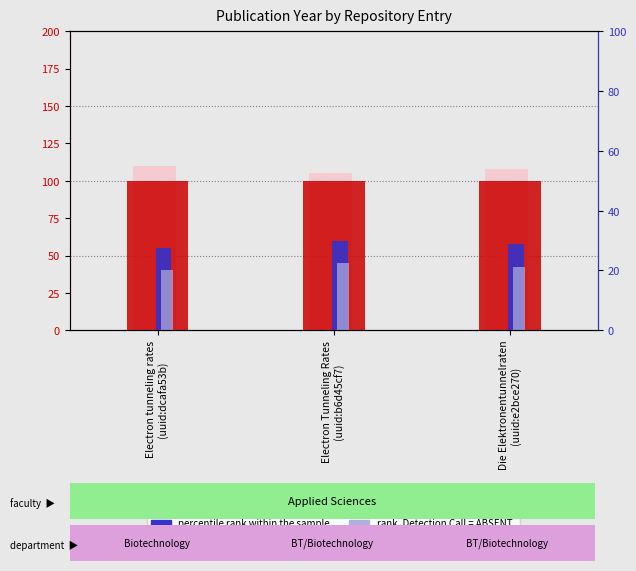

Is the value of value, Detection Call = ABSENT at Die Elektronentunnelraten
(uuid:e2bce270) greater than the value of percentile rank within the sample at Electron tunneling rates
(uuid:dcafa53b)?

Yes